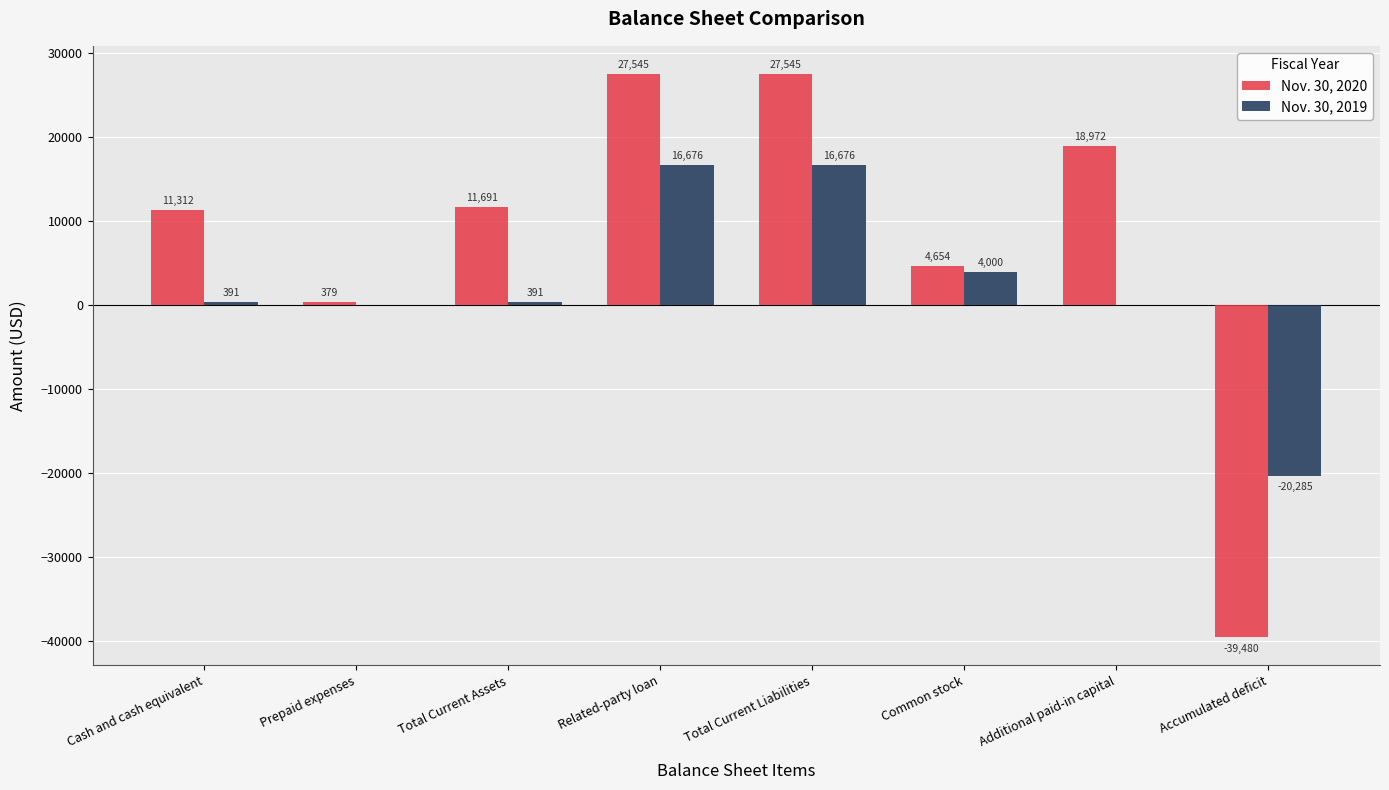

Reading left to right, transcribe all the data shown in this chart.

Nov. 30, 2020: 11312	379	11691	27545	27545	4654	18972	-39480
Nov. 30, 2019: 391	0	391	16676	16676	4000	0	-20285